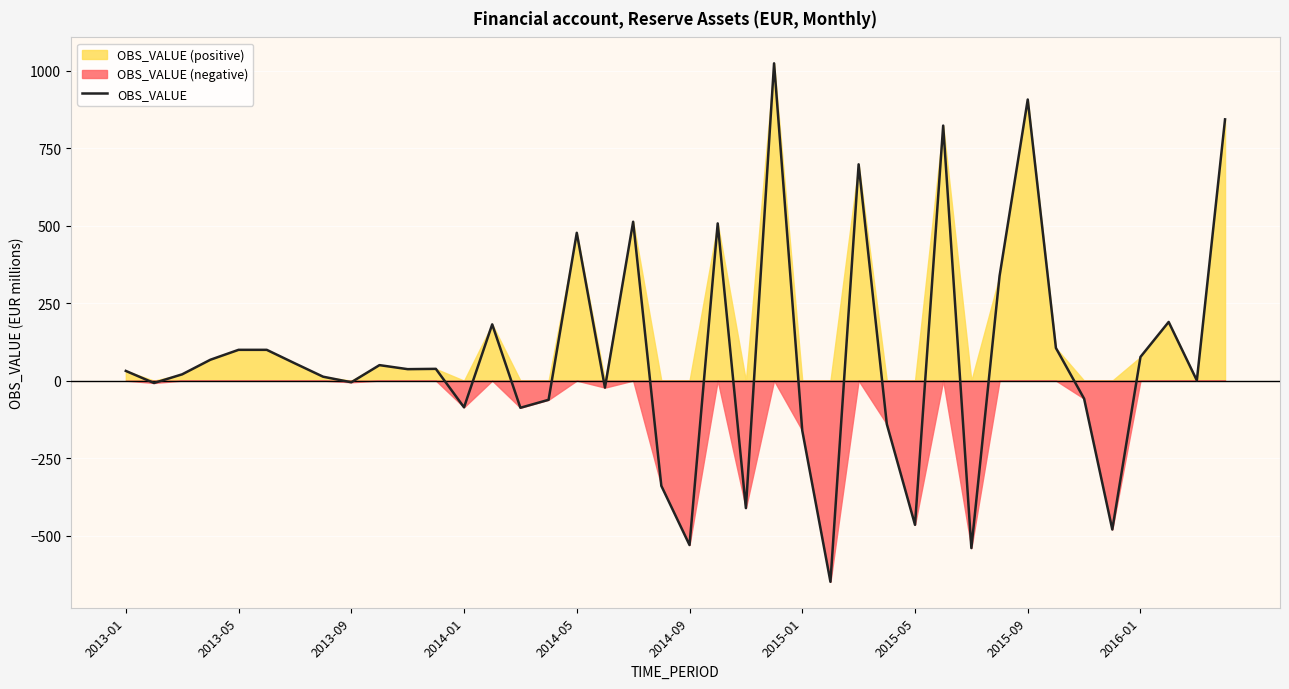

How many values are above zero?

24